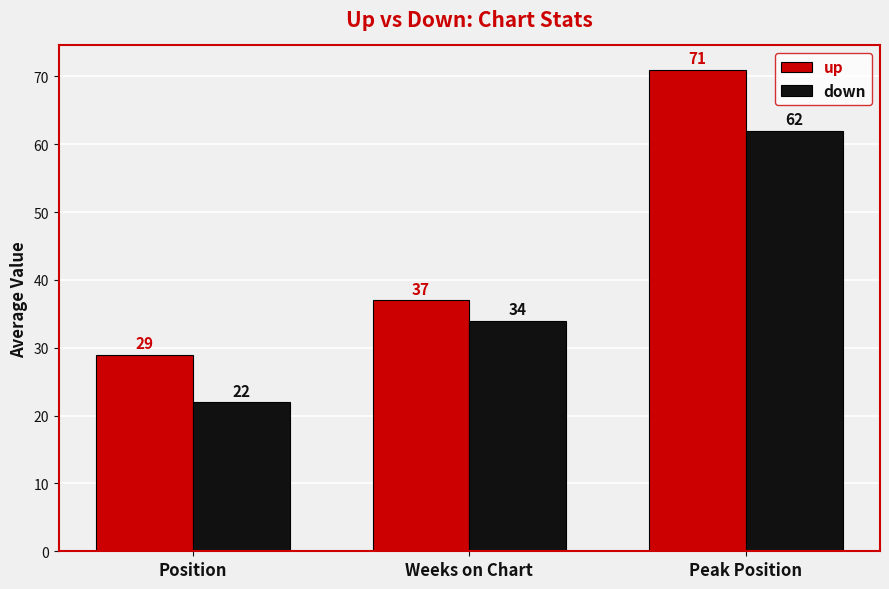

How many bars are there in each group?

2